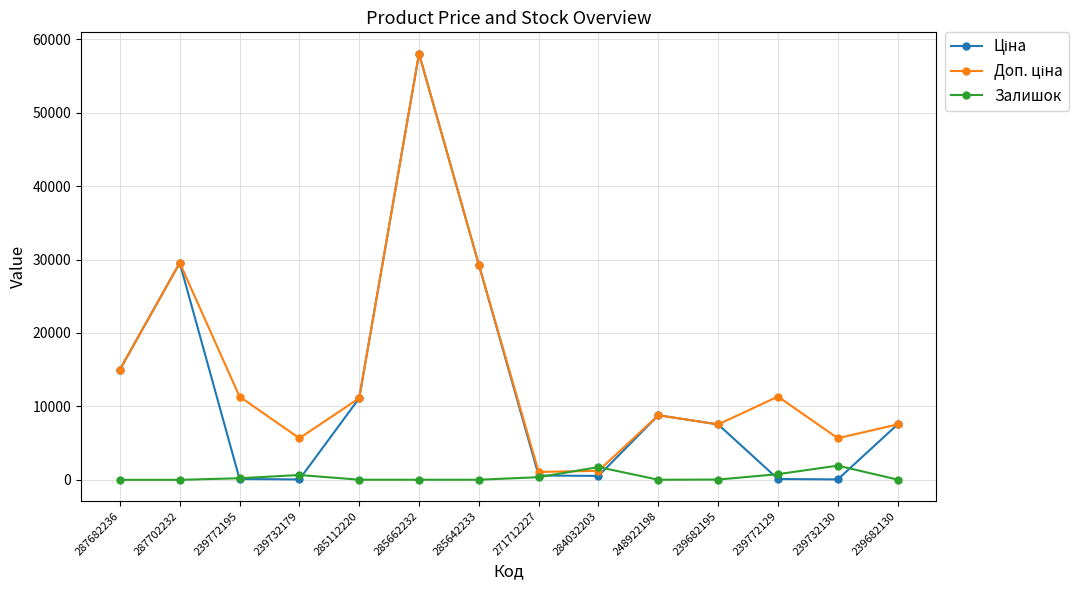

What is the label of the 12th point from the right?

239772195